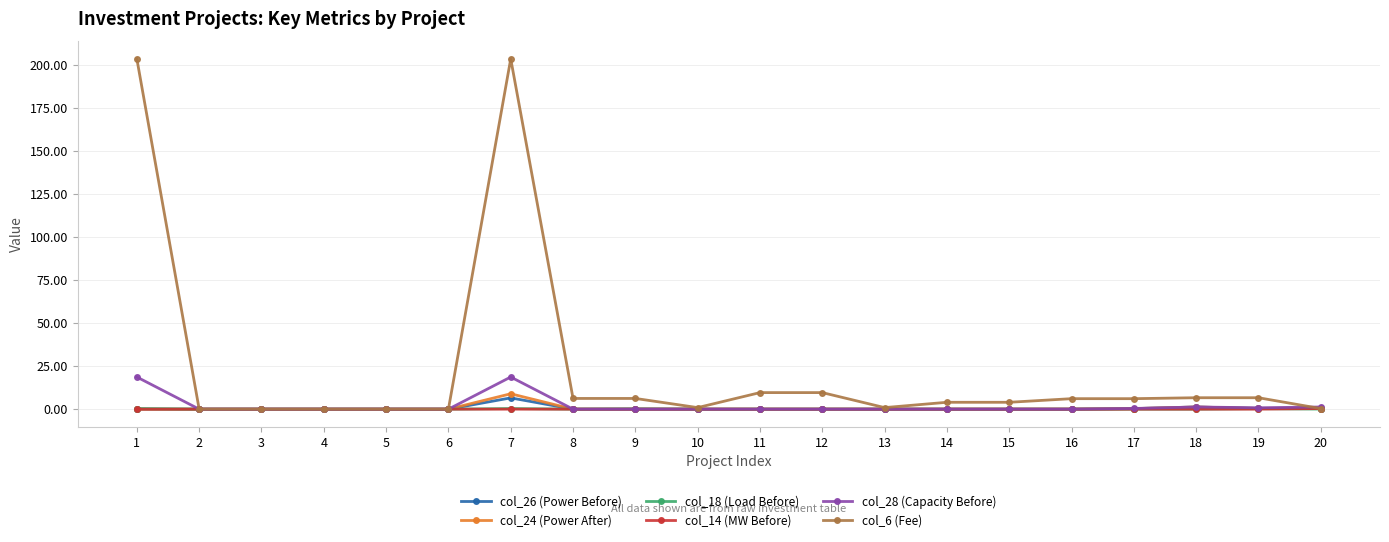

The value of col_18 (Load Before) at 12 is 0.0. True or false?

True